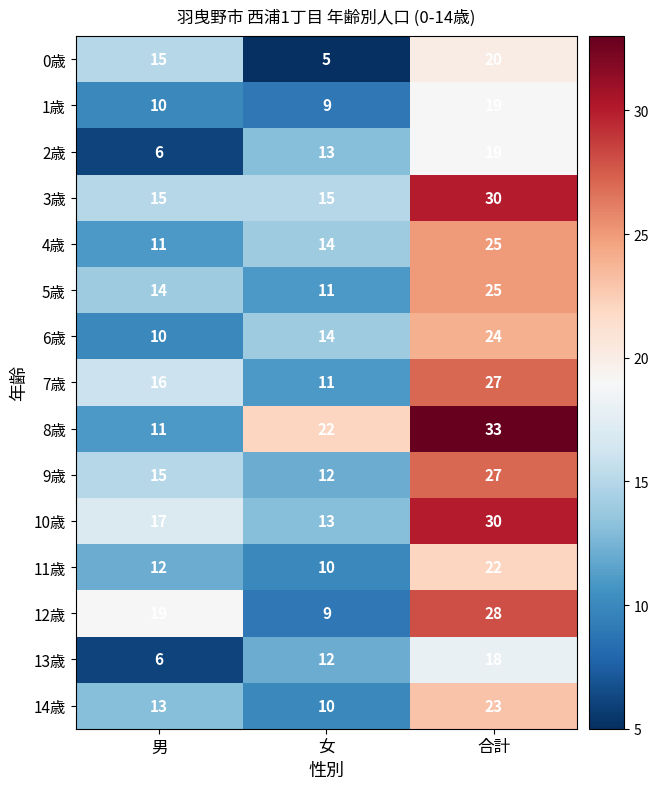

Which series has the largest total across all categories?

8歳